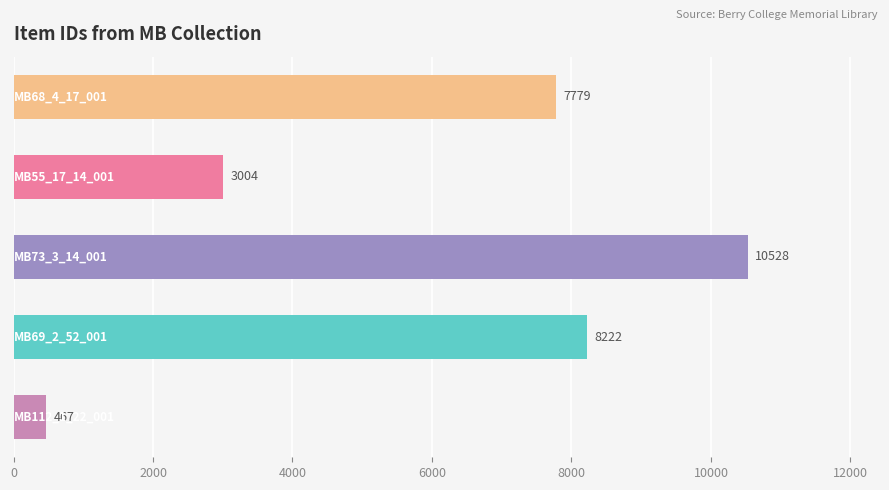

How many bars are there in total?

5